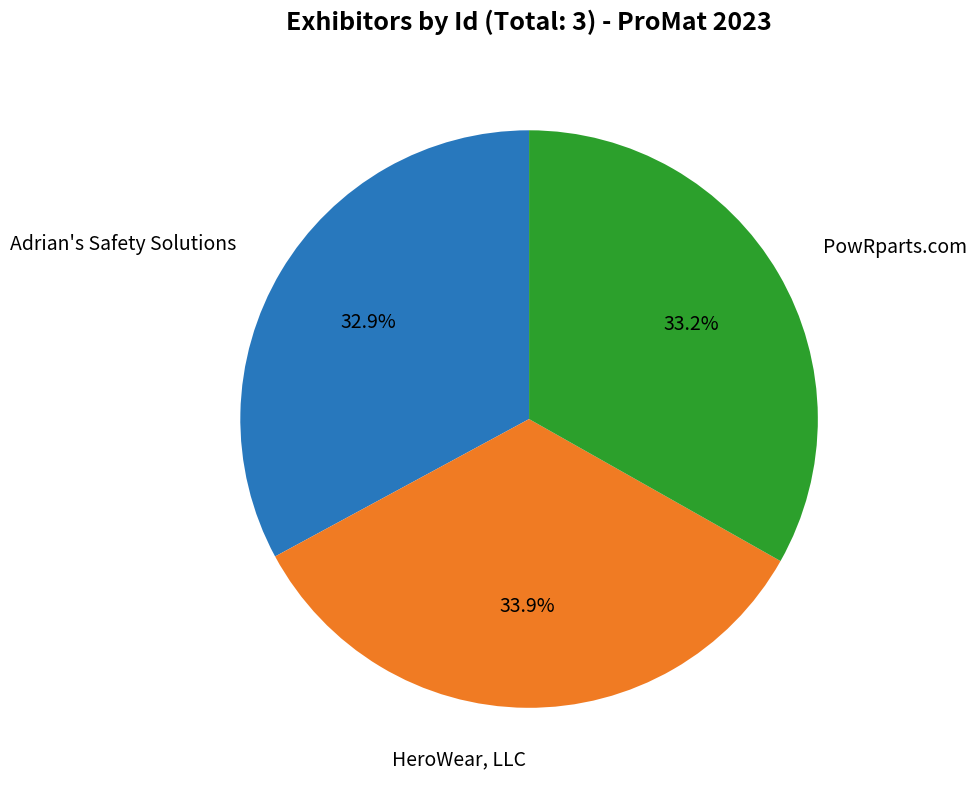

What is the largest slice in the pie chart?

HeroWear, LLC